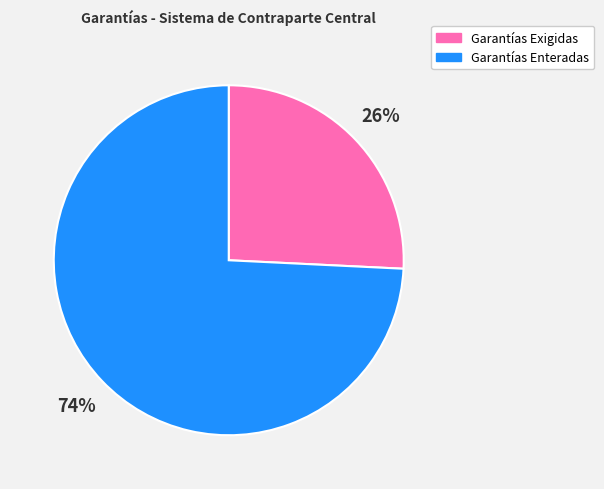

How many slices are in this pie chart?

2